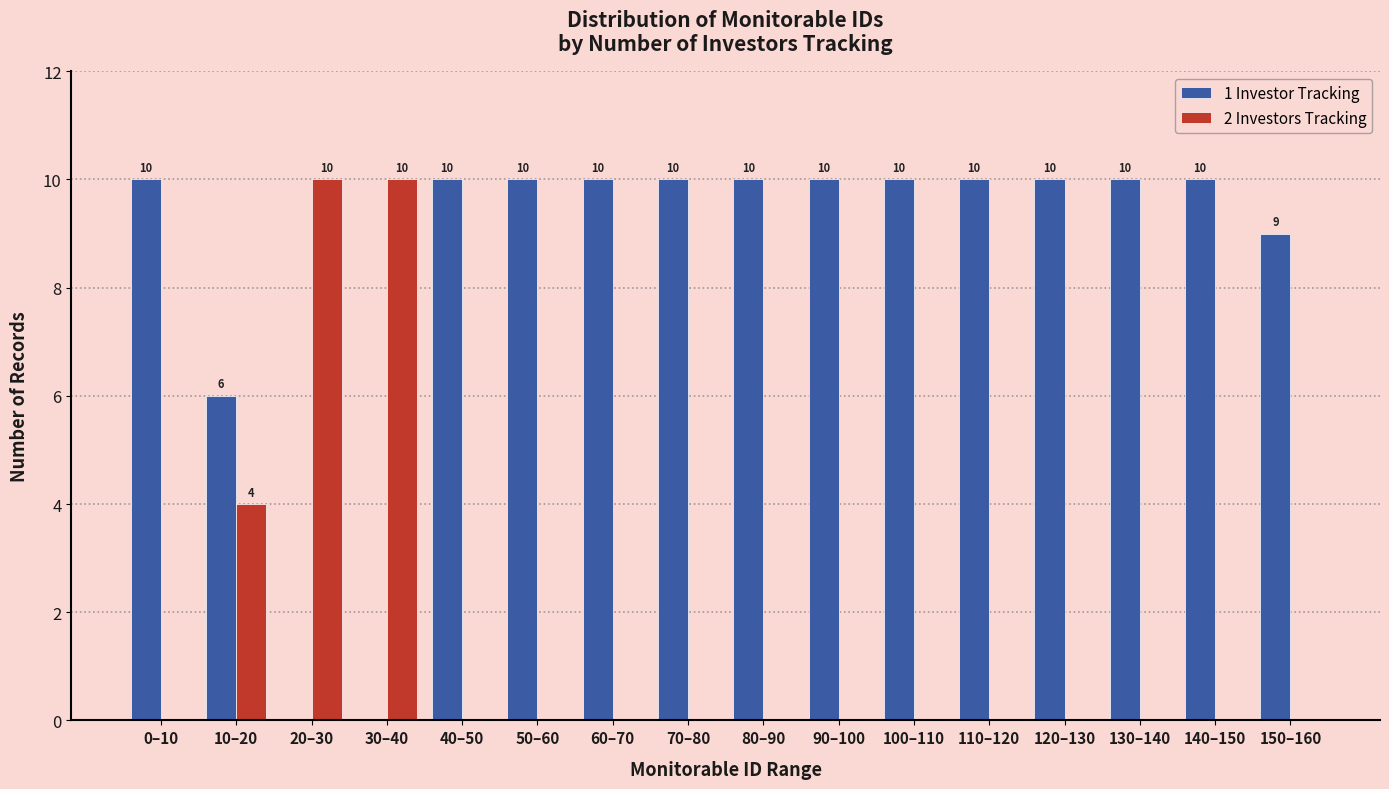

Reading left to right, extract all data points from this chart.

1 Investor Tracking: 0–10=10	10–20=6	20–30=0	30–40=0	40–50=10	50–60=10	60–70=10	70–80=10	80–90=10	90–100=10	100–110=10	110–120=10	120–130=10	130–140=10	140–150=10	150–160=9
2 Investors Tracking: 0–10=0	10–20=4	20–30=10	30–40=10	40–50=0	50–60=0	60–70=0	70–80=0	80–90=0	90–100=0	100–110=0	110–120=0	120–130=0	130–140=0	140–150=0	150–160=0